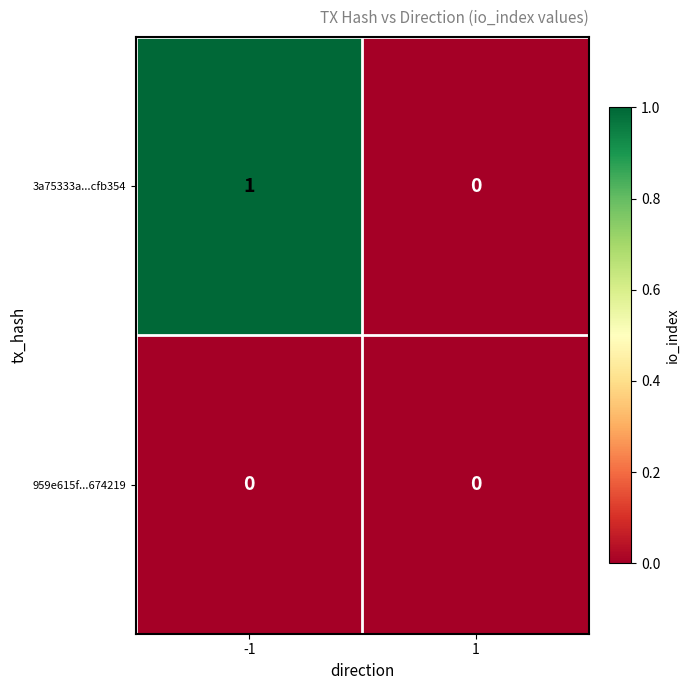

Rank the series by their maximum value, from highest to lowest.

3a75333a...cfb354, 959e615f...674219